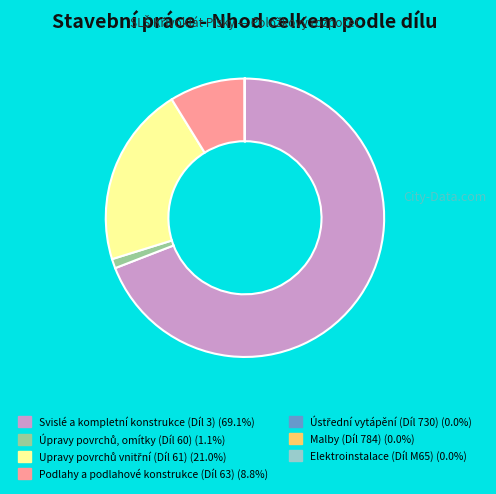

Which slice is the largest?

Svislé a kompletní konstrukce (Díl 3)